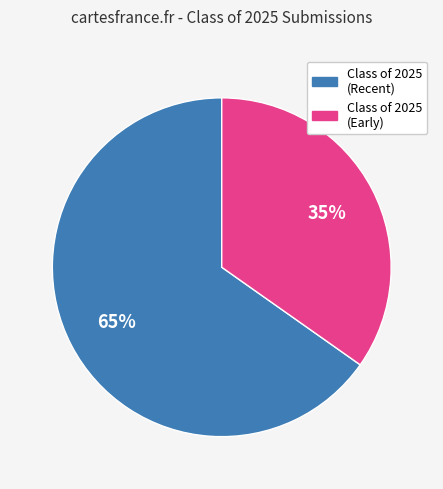

Is there any slice that represents more than half of the pie?

Yes